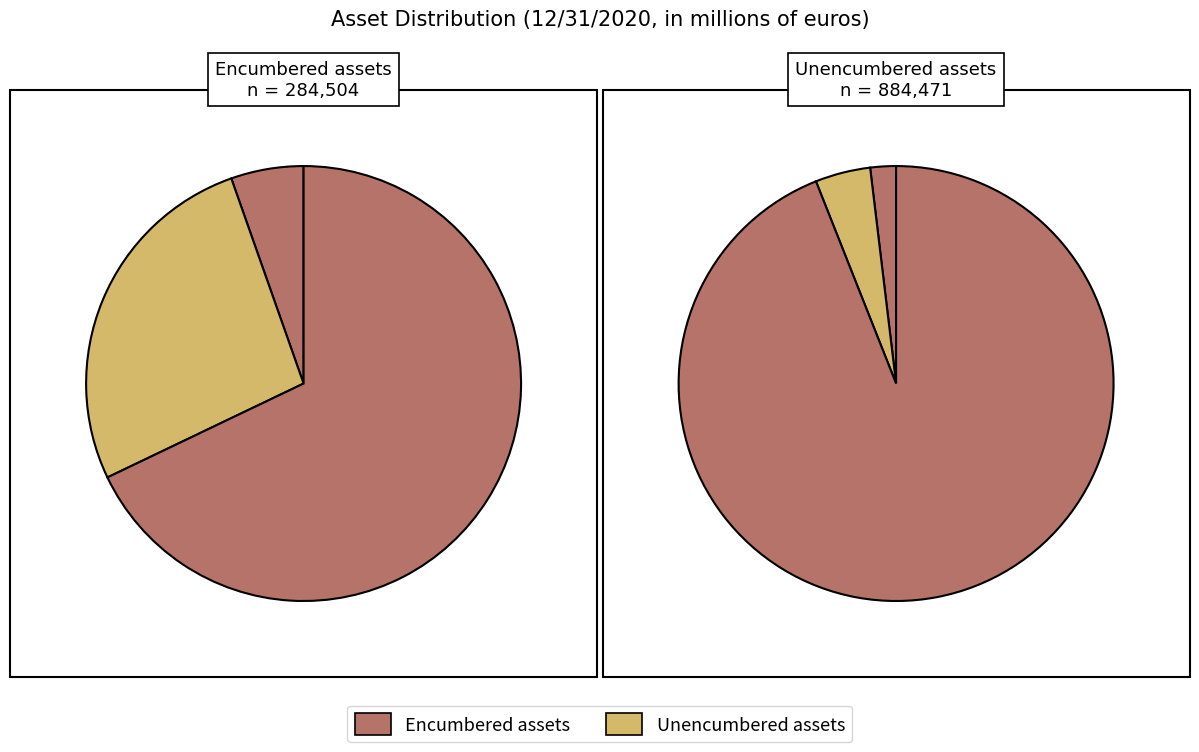

Which series has the widest spread of values?

Unencumbered assets